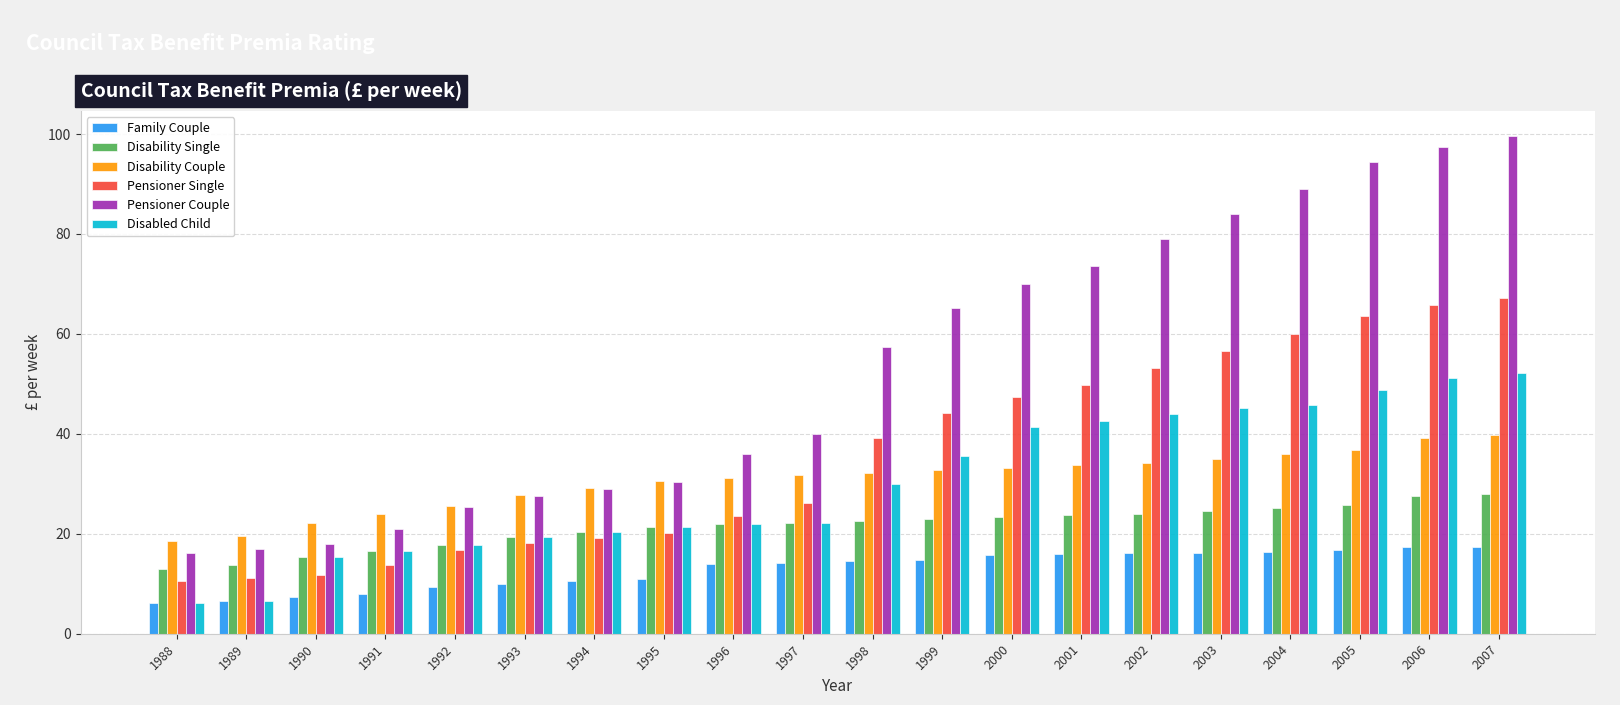

What are all the series names shown in the legend?

Family Couple, Disability Single, Disability Couple, Pensioner Single, Pensioner Couple, Disabled Child